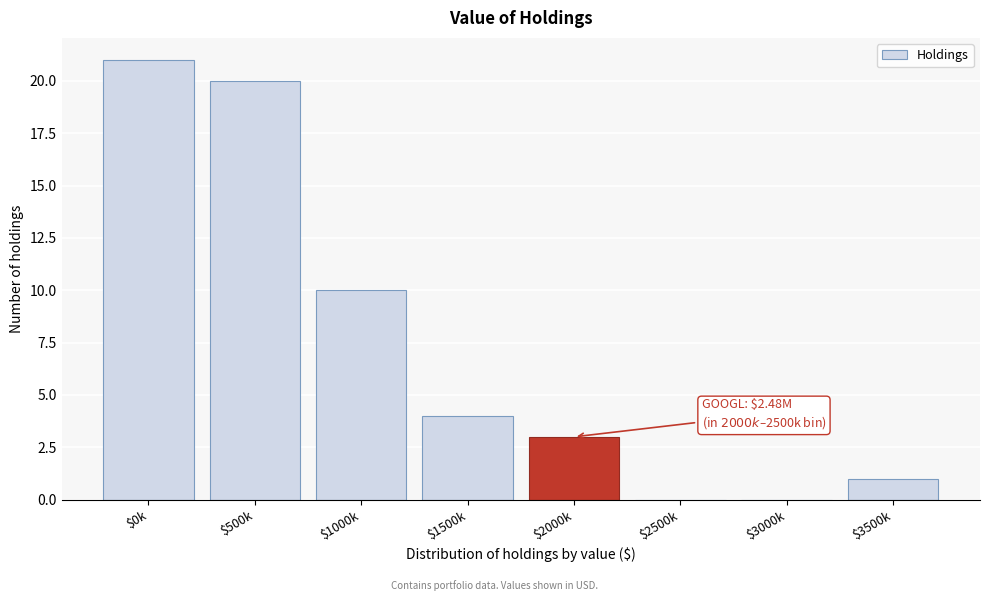

Read the value at $1500k.

4